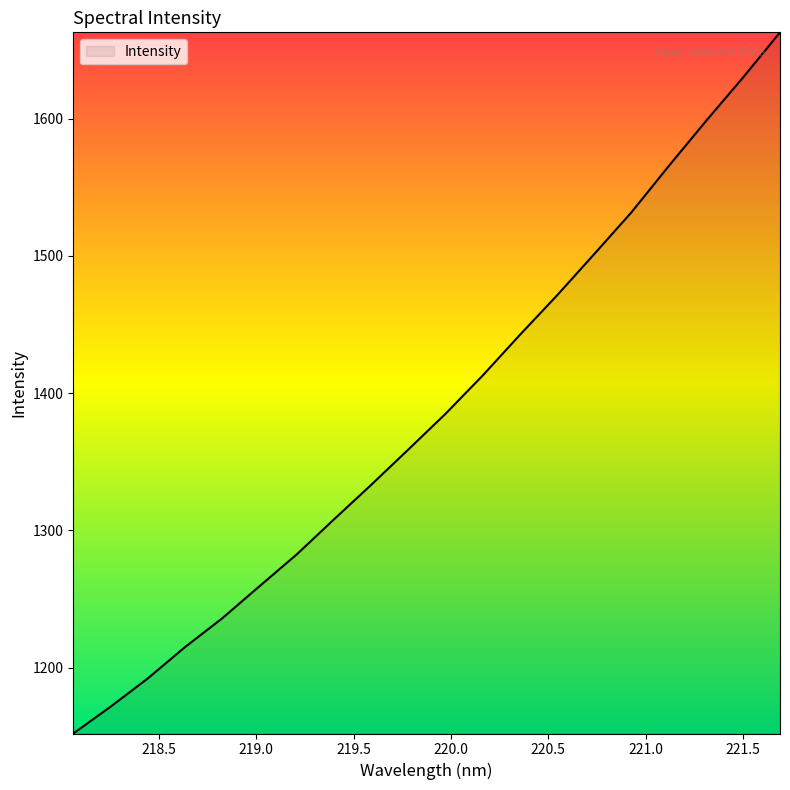

What is the maximum value shown in the chart?

1662.8